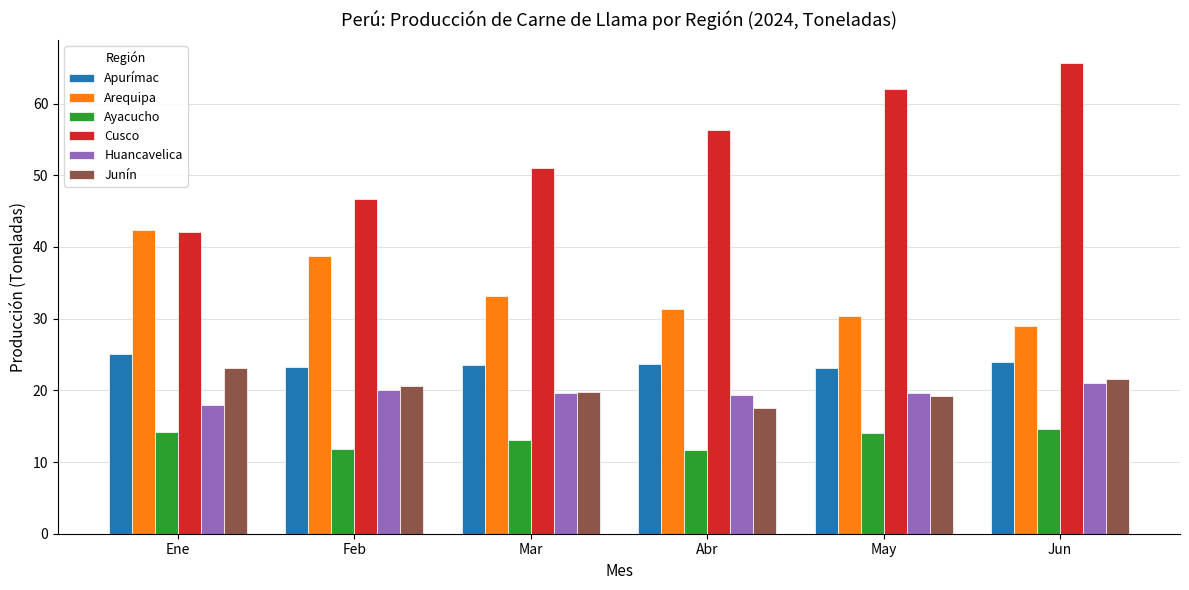

At how many categories does at least one series exceed 54?

3